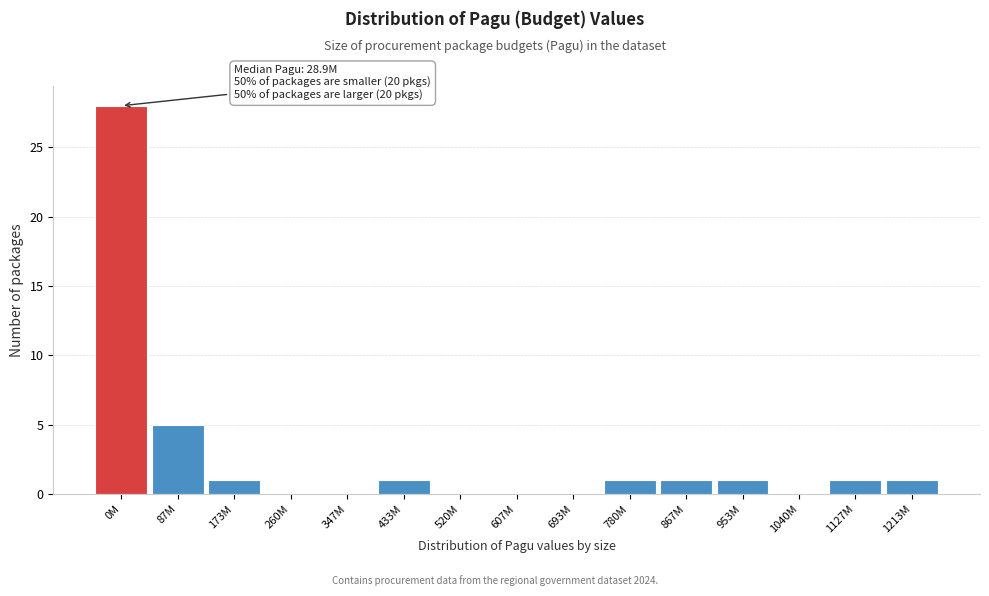

Reading left to right, what are all the values shown in this chart?

0M=28	87M=5	173M=1	260M=0	347M=0	433M=1	520M=0	607M=0	693M=0	780M=1	867M=1	953M=1	1040M=0	1127M=1	1213M=1